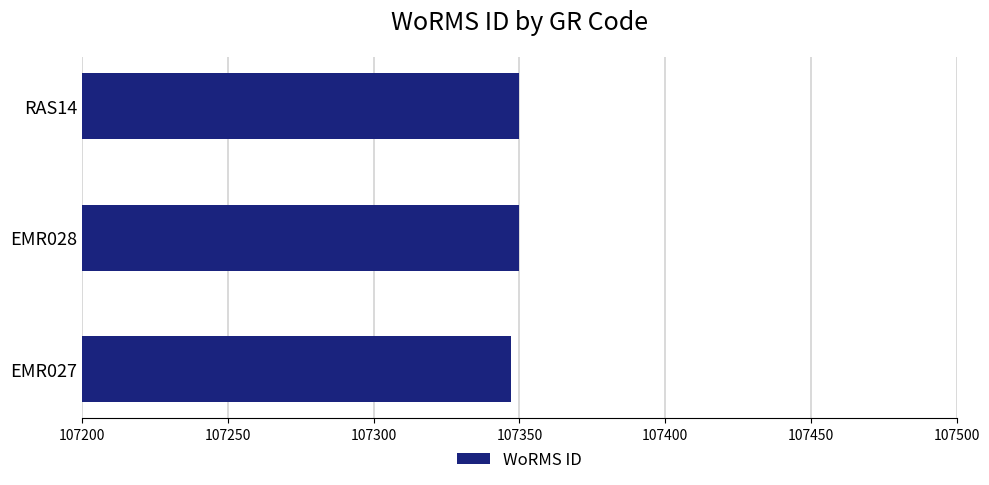

Read the value at EMR027.

107347